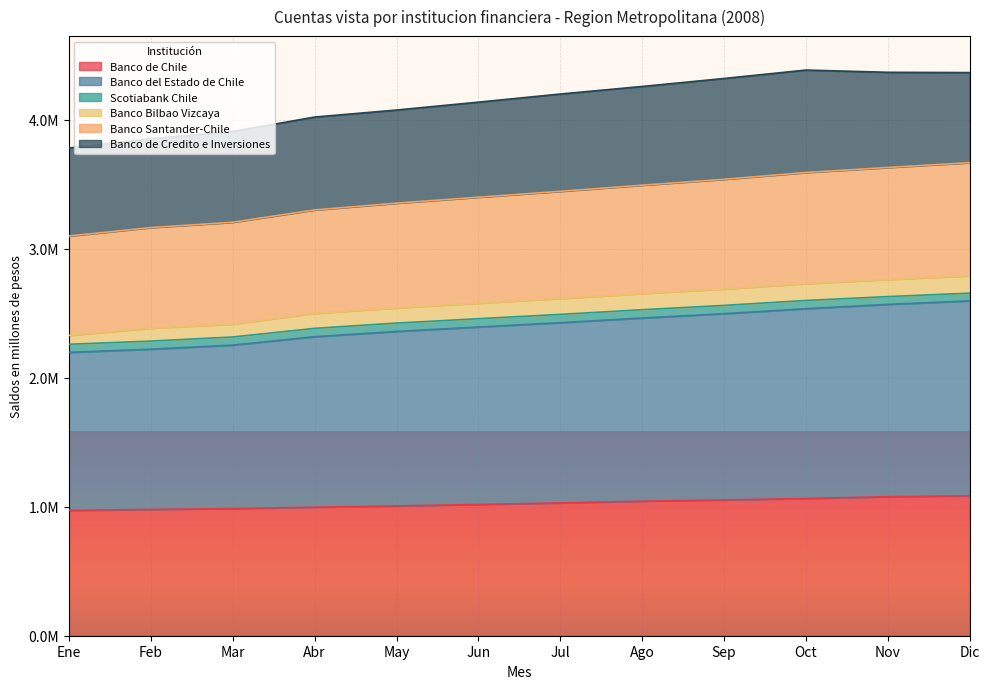

Does the chart display data point markers on the line(s)?

No